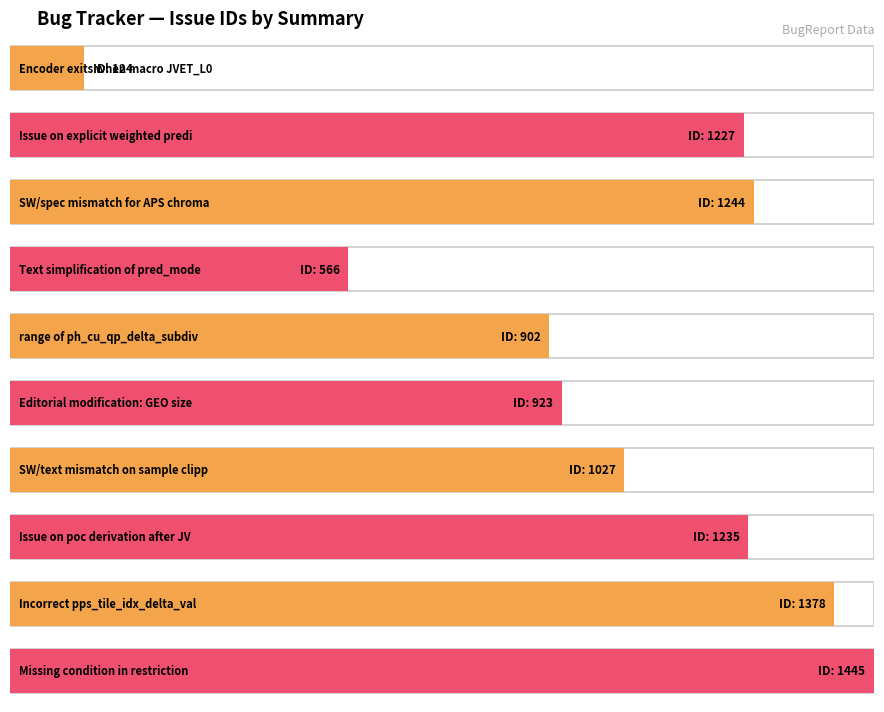

What is the change in value from 124 to 1244?

+1120